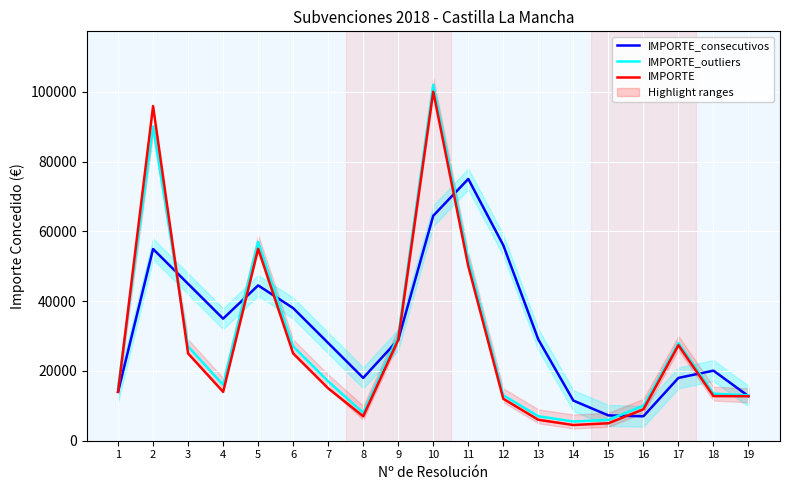

At which label is IMPORTE closest to 52250?

11